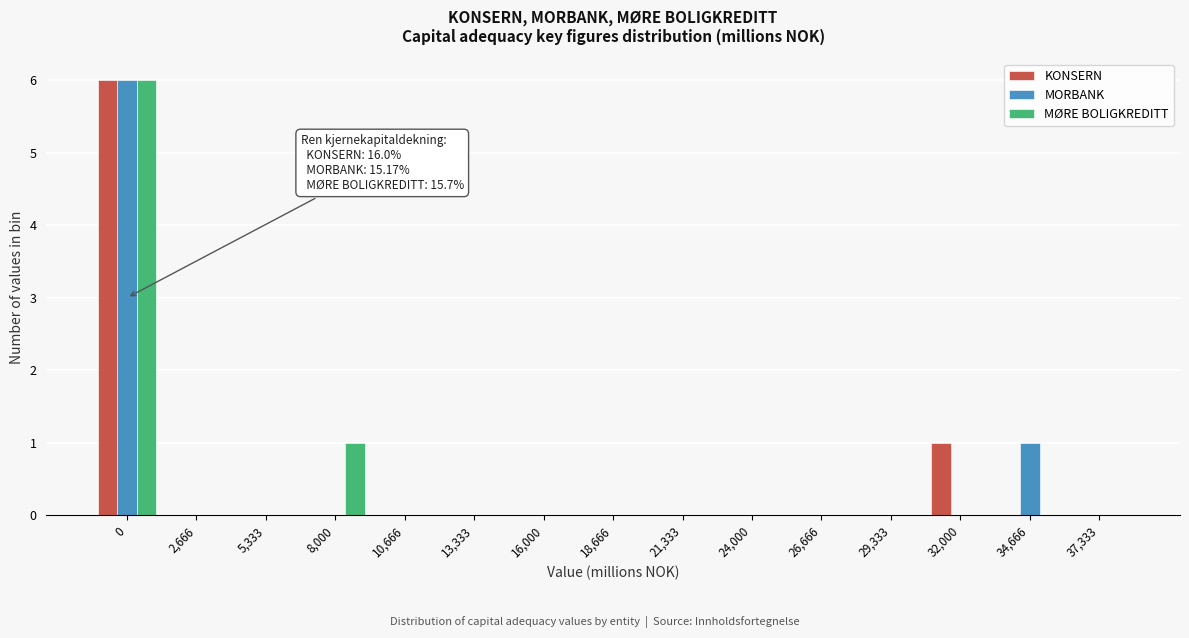

What is the sum of all KONSERN values?

7